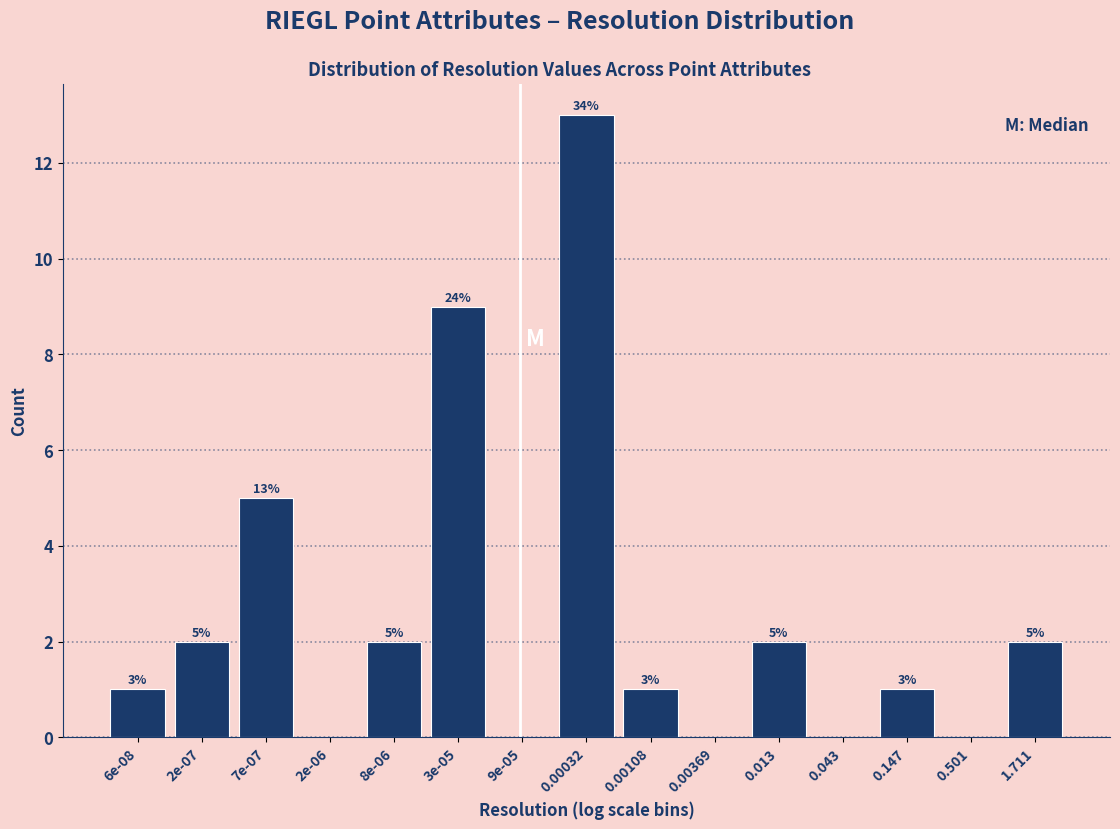

Reading left to right, list all the values displayed in this chart.

6e-08=1	2e-07=2	7e-07=5	2e-06=0	8e-06=2	3e-05=9	9e-05=0	0.00032=13	0.00108=1	0.00369=0	0.013=2	0.043=0	0.147=1	0.501=0	1.711=2